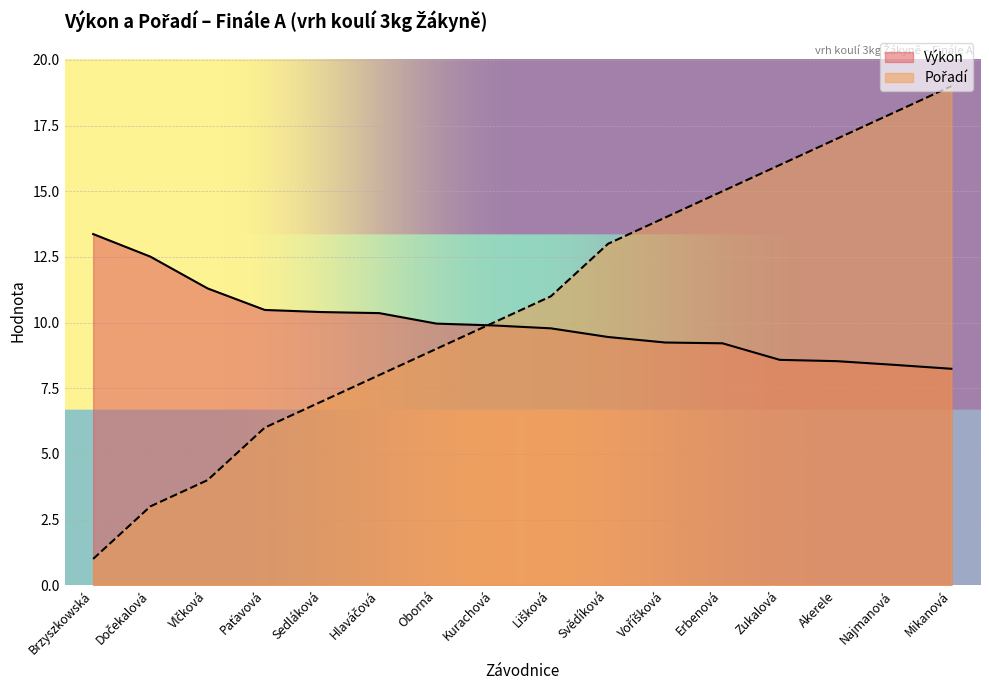

What position from the left is Dočekalová?

2